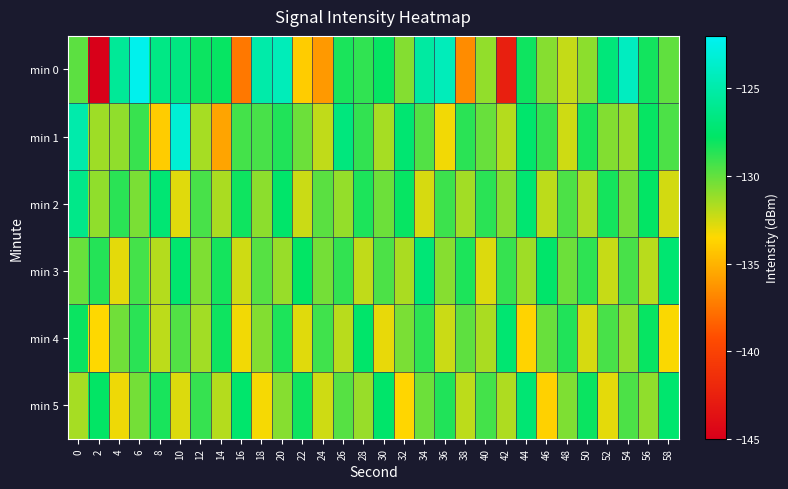

At which category is the sum across all series the highest?

6